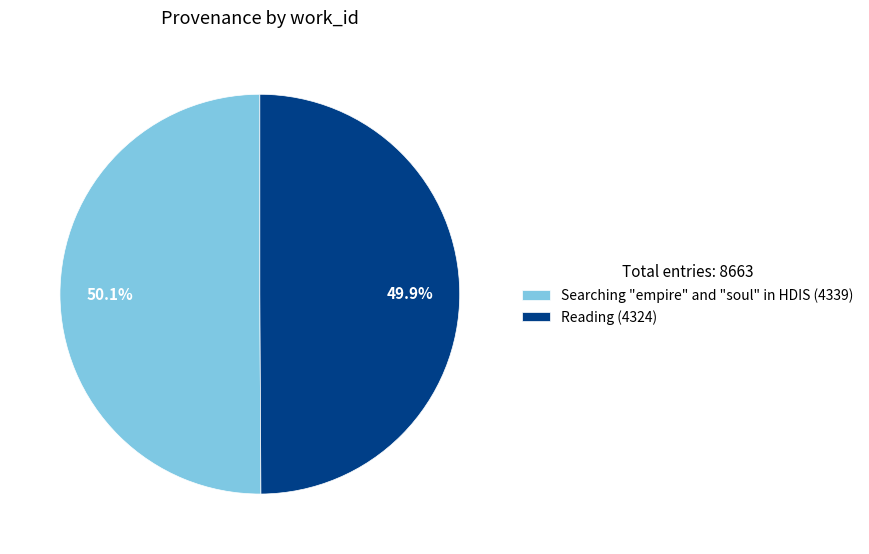

Is there a majority slice in this chart?

Yes